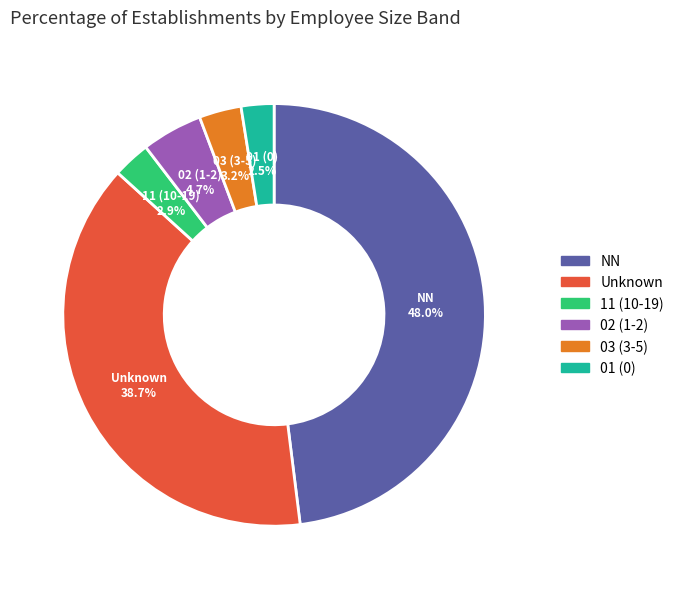

Is there any slice that represents more than half of the pie?

No